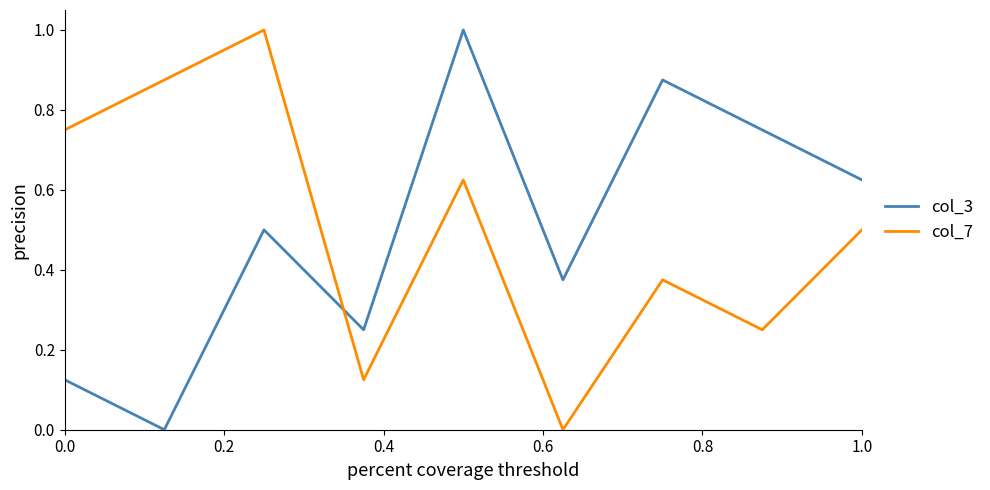

What is the difference between the maximum and minimum values in the col_3 series?

1.0